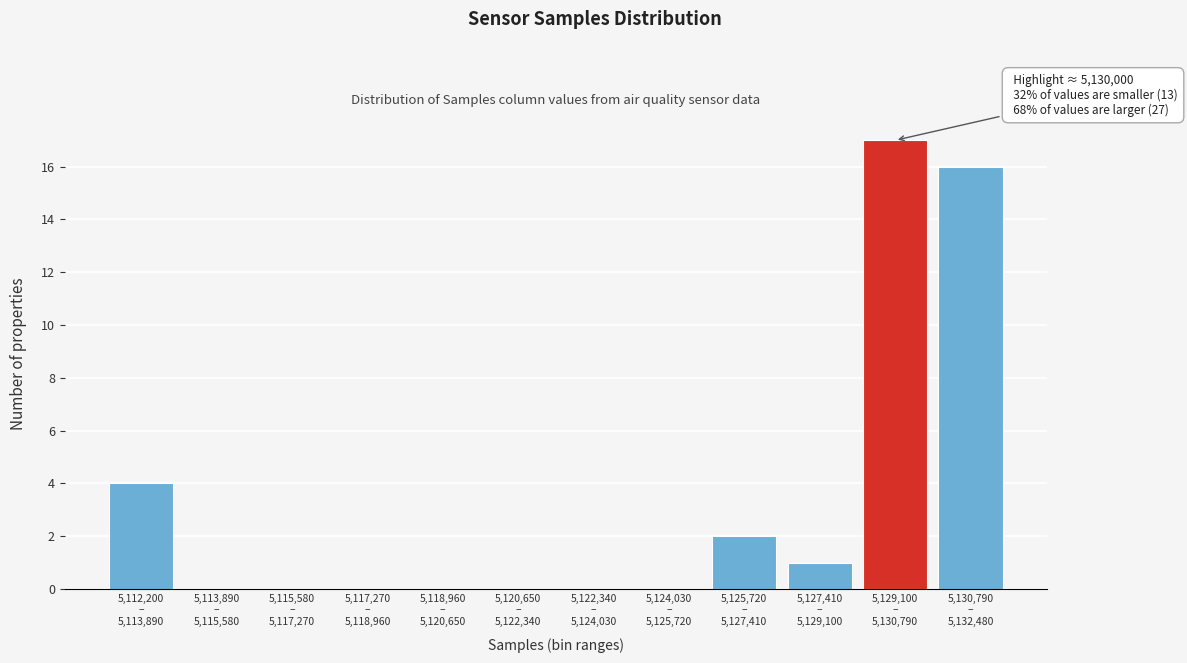

What is the maximum value shown in the chart?

17